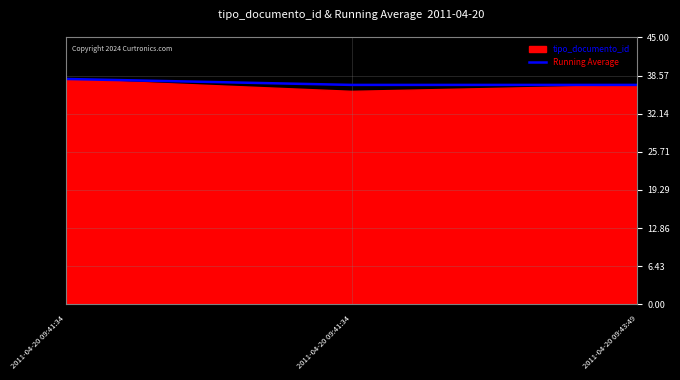

Reading left to right, extract all data points from this chart.

2011-04-20 09:41:34=38	2011-04-20 09:41:34=37	2011-04-20 09:43:49=37